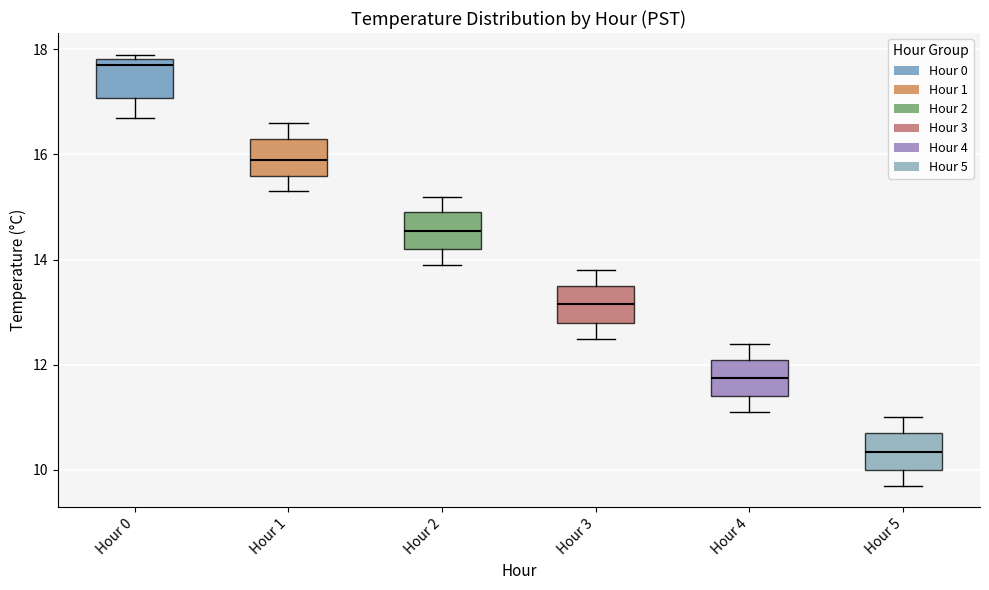

Reading left to right, transcribe this box plot: for each box, give where its median line is, the range the box spans, and where its two whiskers end, as read against the y-axis. The values are not printed on the chart, so give them approximately, as read against the axis.

Hour 0: median 17.8 (just below the box's upper edge), box 17.0 to 17.8, whiskers 16.8 to 18.0
Hour 1: median 16.0, box 15.6 to 16.4, whiskers 15.4 to 16.6
Hour 2: median 14.6, box 14.2 to 15.0, whiskers 14.0 to 15.2
Hour 3: median 13.2, box 12.8 to 13.6, whiskers 12.6 to 13.8
Hour 4: median 11.8, box 11.4 to 12.2, whiskers 11.2 to 12.4
Hour 5: median 10.4, box 10.0 to 10.8, whiskers 9.8 to 11.0